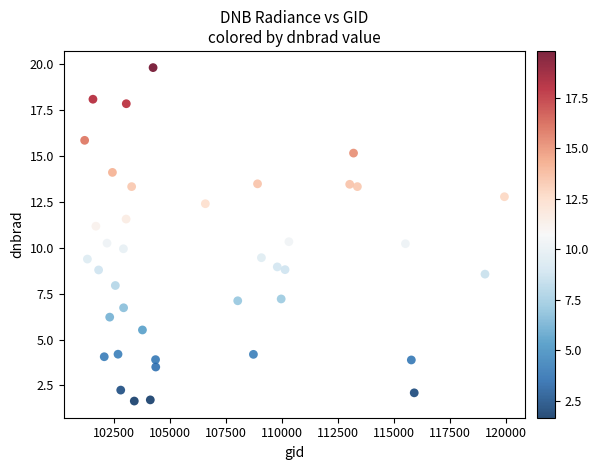

What is the range of Y values (max minus min)?

18.2